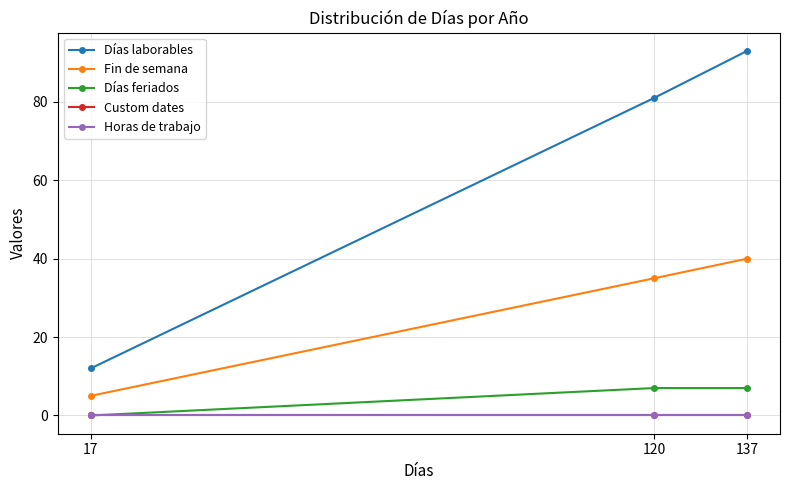

Does the chart display data point markers on the line(s)?

Yes